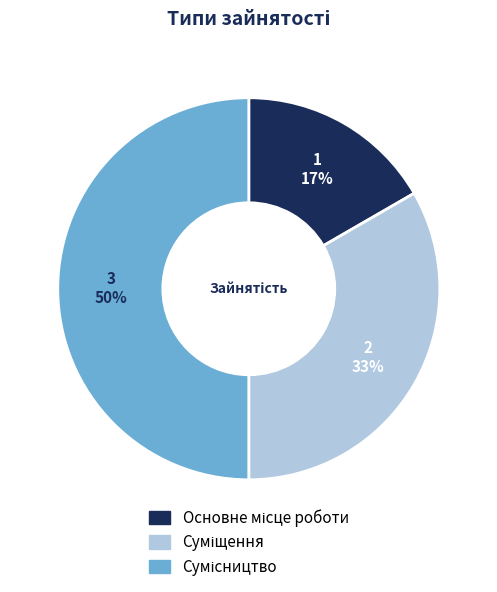

To the nearest percent, what is the difference between the largest and smallest slice percentages?

33%